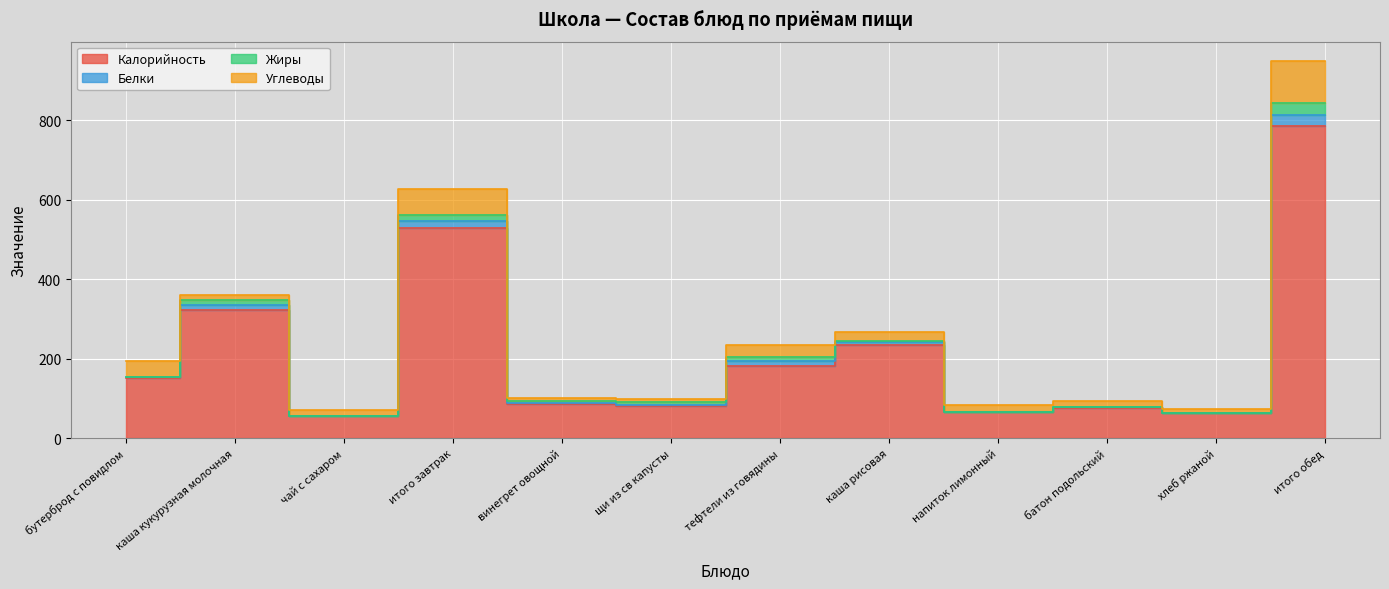

Which series changed the most between щи из св капусты and итого обед?

Калорийность